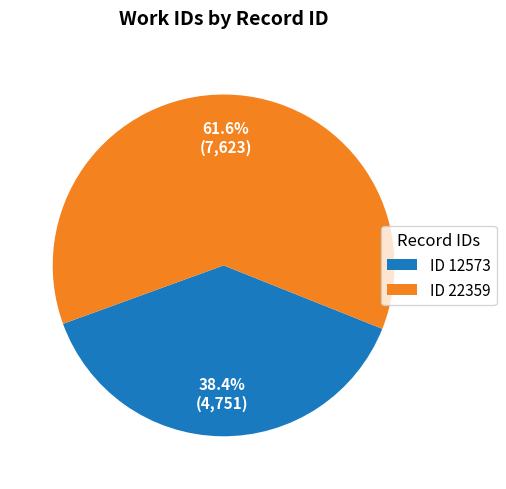

What is the majority slice?

ID 22359